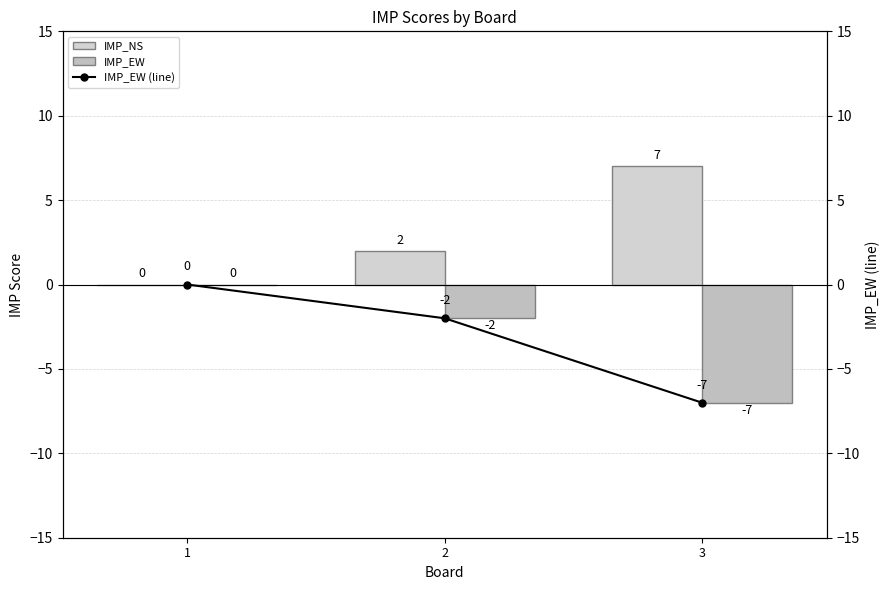

Reading left to right, extract all data points from this chart.

IMP_NS: 0	2	7
IMP_EW: 0	-2	-7
IMP_EW (line): 0	-2	-7